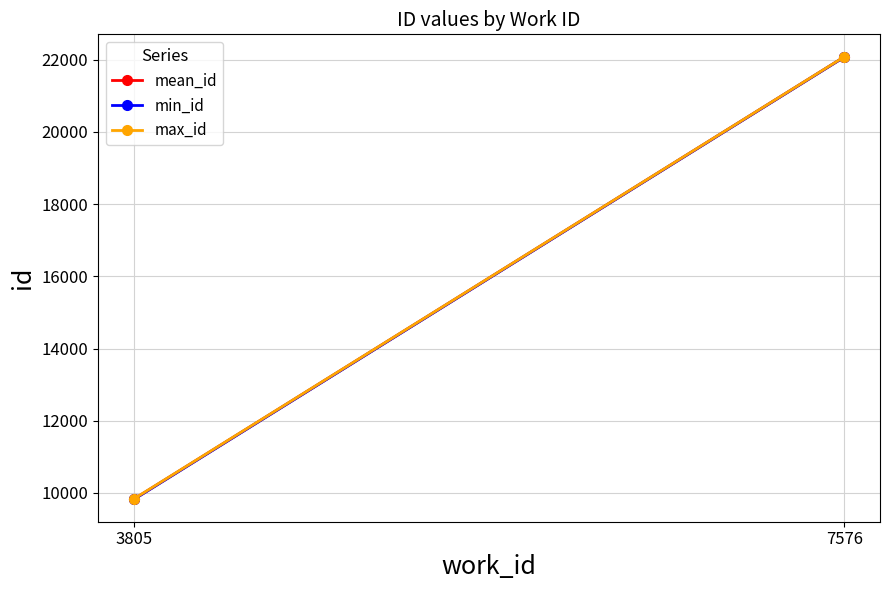

What is the difference between the max_id values at 7576 and 3805?

12256.0